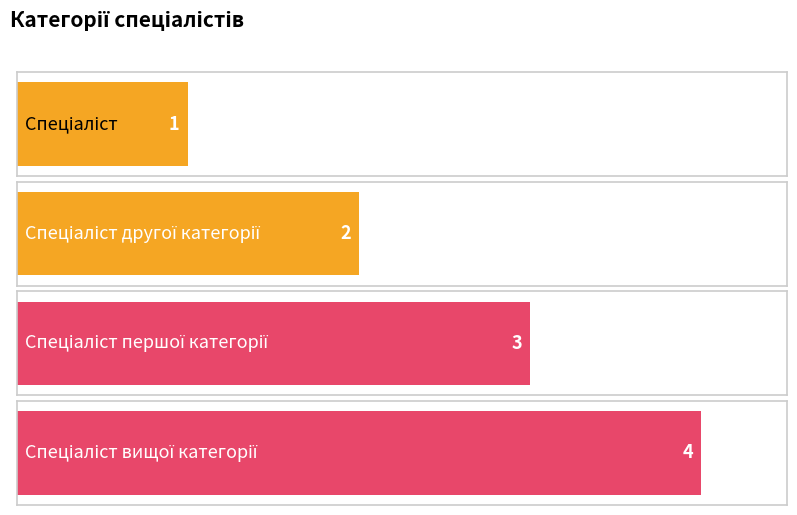

Where is the data nearest to the value 2?

Спеціаліст другої категорії